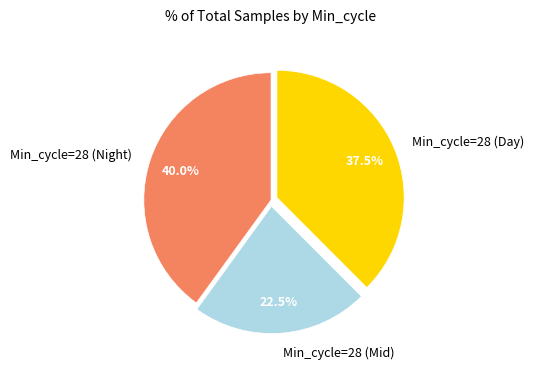

Between Min_cycle=28 (Mid) and Min_cycle=28 (Night), which is larger?

Min_cycle=28 (Night)